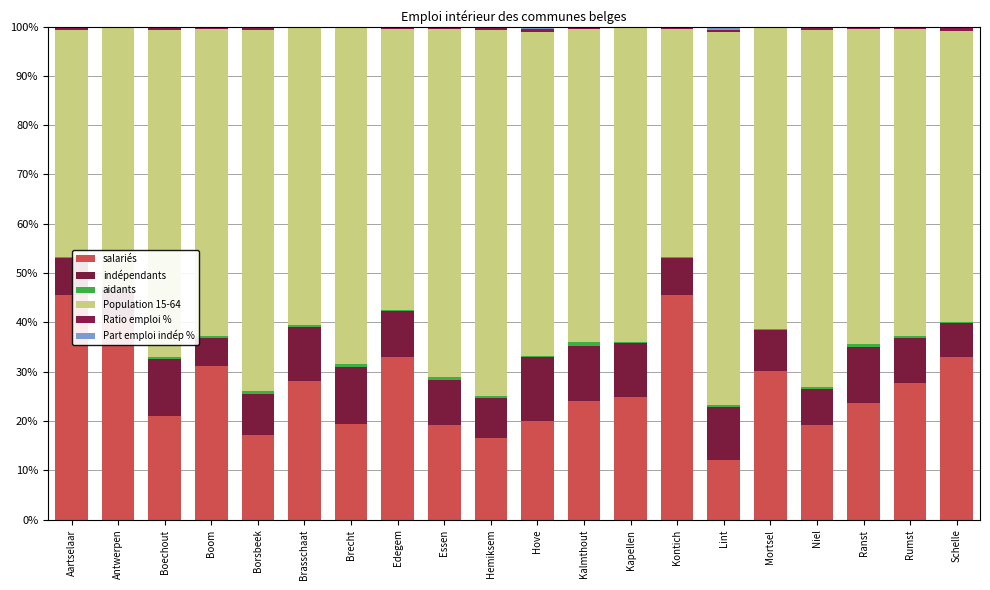

Is it true that Population 15-64 equals 15.0 at Aartselaar?

False